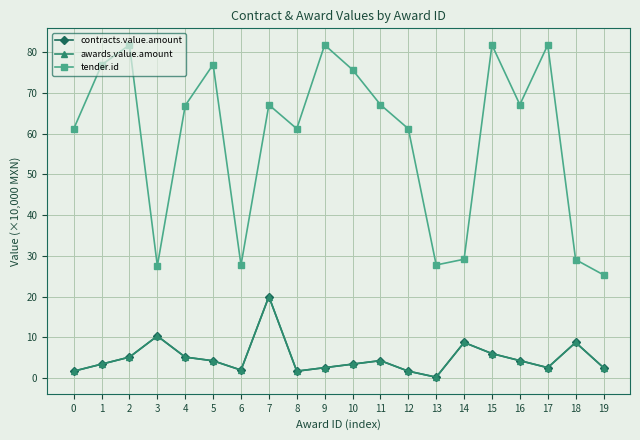

Rank the categories by awards.value.amount value from lowest to highest.

13, 0, 8, 12, 6, 9, 17, 19, 1, 10, 5, 11, 16, 2, 4, 15, 14, 18, 3, 7